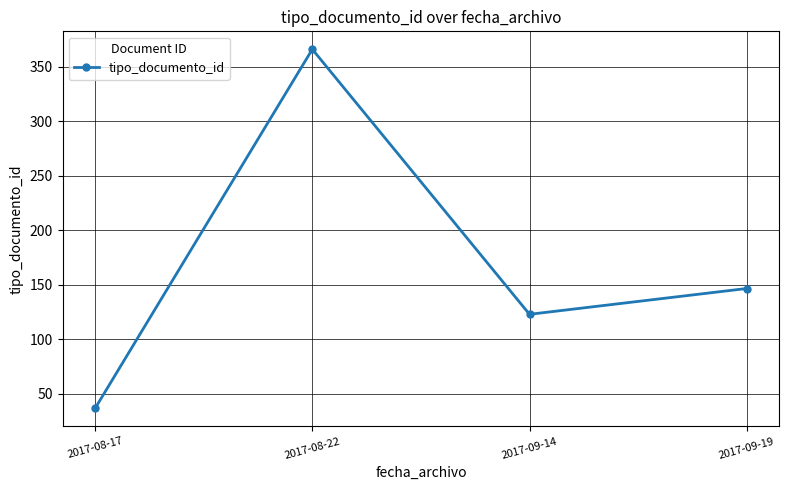

At which category does the data reach its first local peak?

2017-08-22